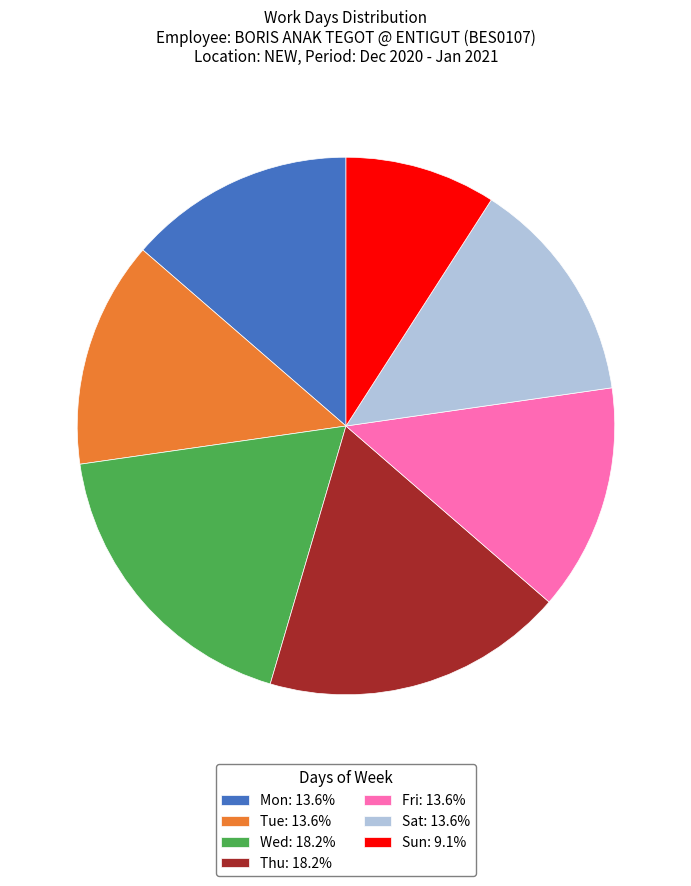

True or false: Sun accounts for 21% of the total.

False